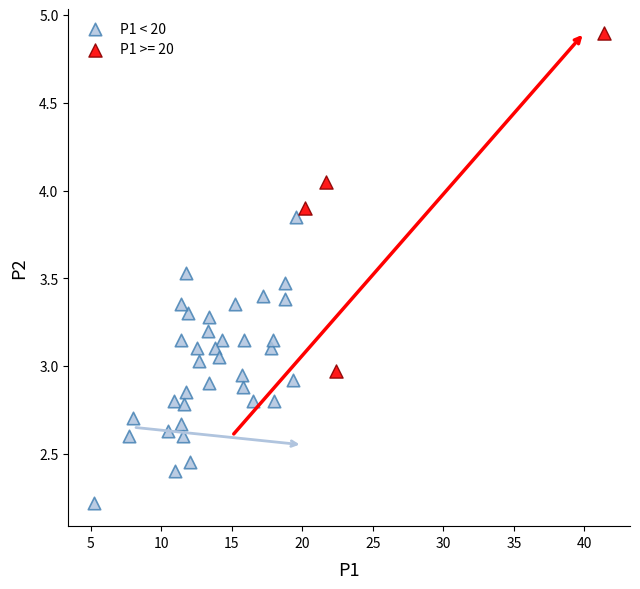

Which series contains the highest Y value?

P1 >= 20